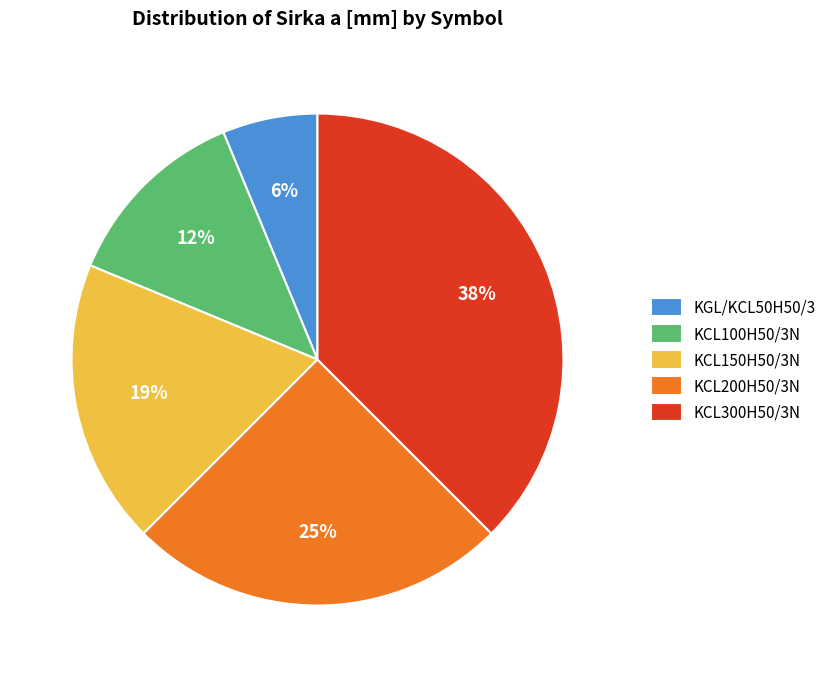

How many slices are in this pie chart?

5